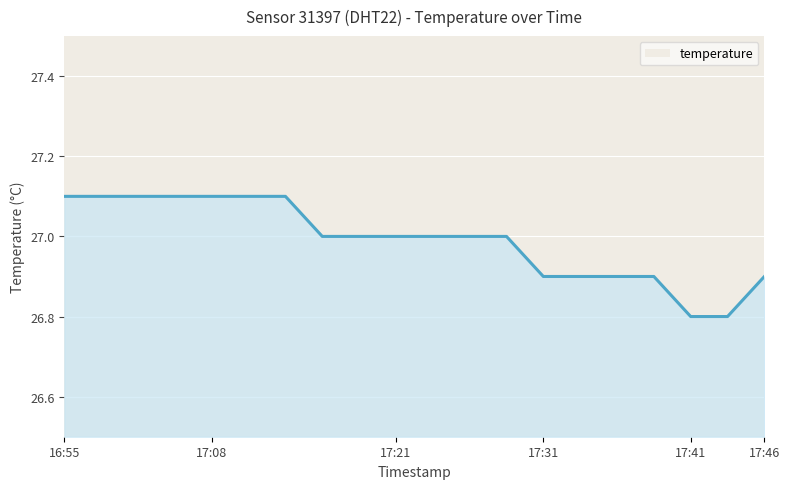

What is the difference between the maximum and minimum values?

0.3